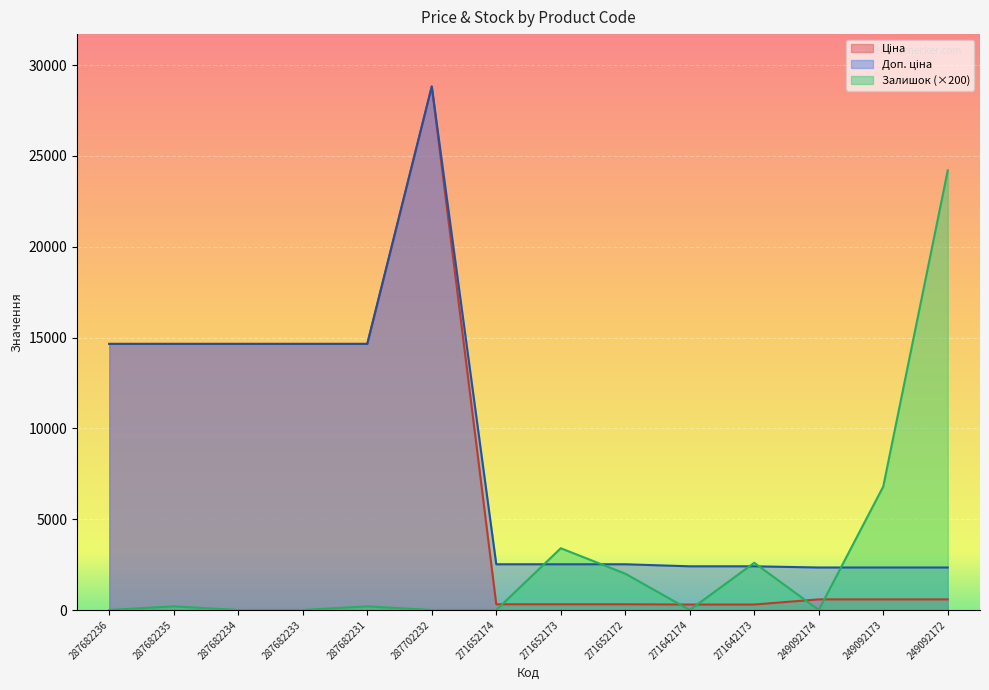

True or false: Ціна and Залишок intersect in this chart.

True